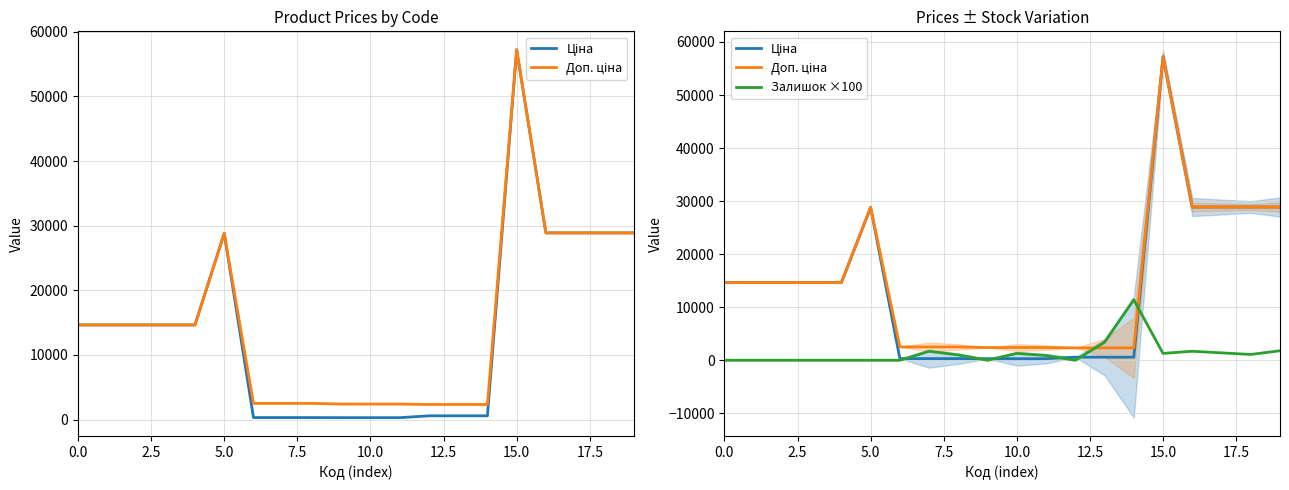

Which series has the widest spread of values?

Ціна